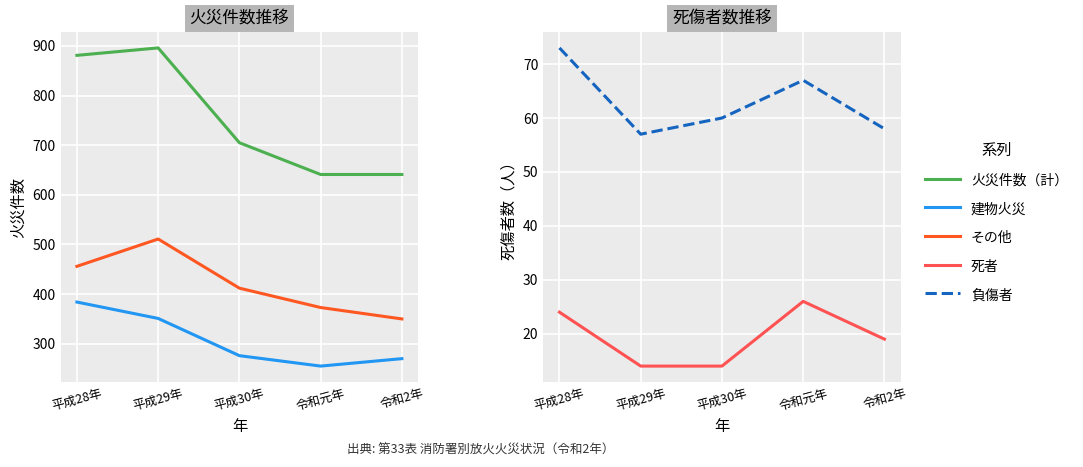

True or false: 建物火災 has a value of 448 at 令和元年.

False